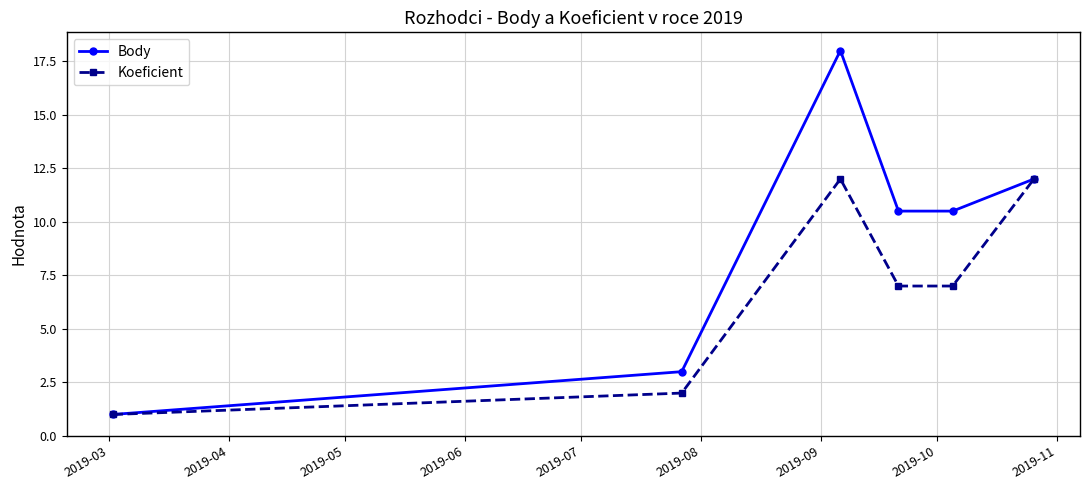

Which series has the largest total across all categories?

Body